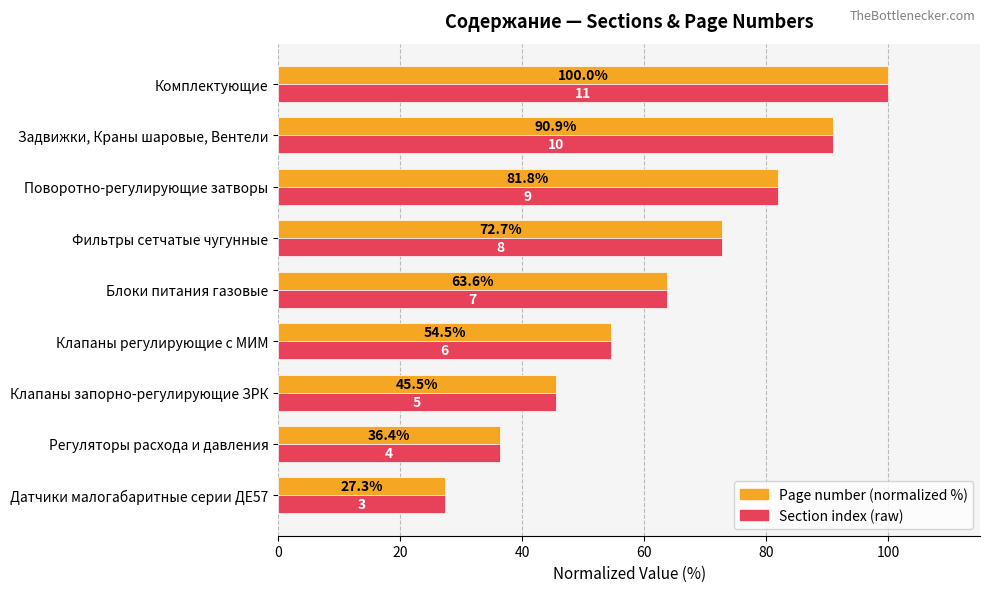

What is the minimum value shown in the chart?

27.3